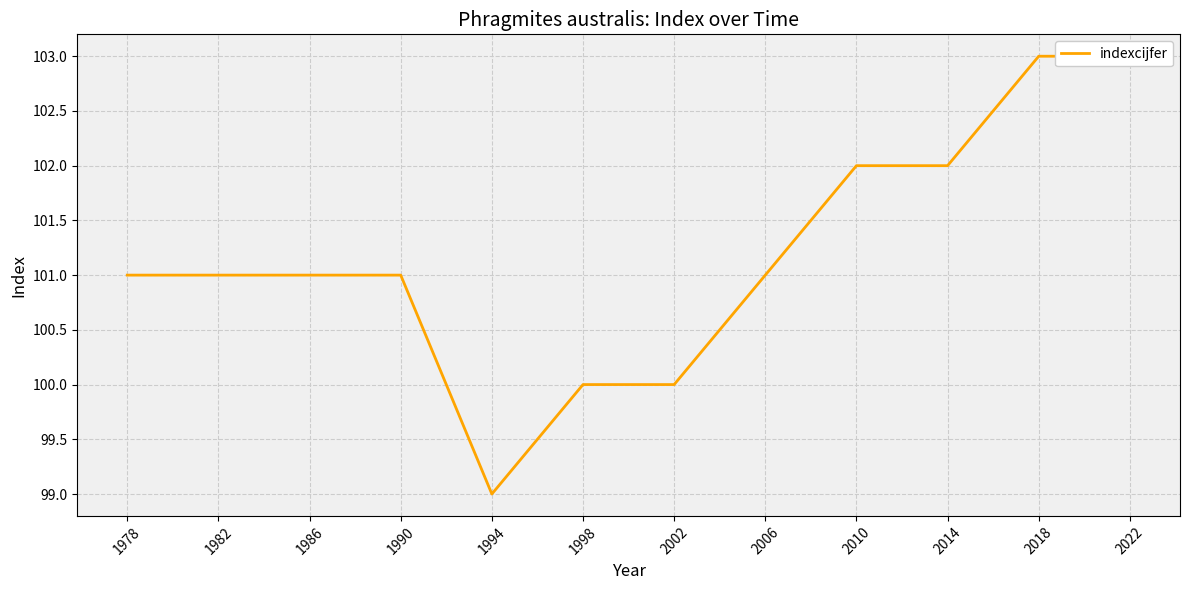

Reading left to right, extract all data points from this chart.

1978=101	1982=101	1986=101	1990=101	1994=99	1998=100	2002=100	2006=101	2010=102	2014=102	2018=103	2022=103